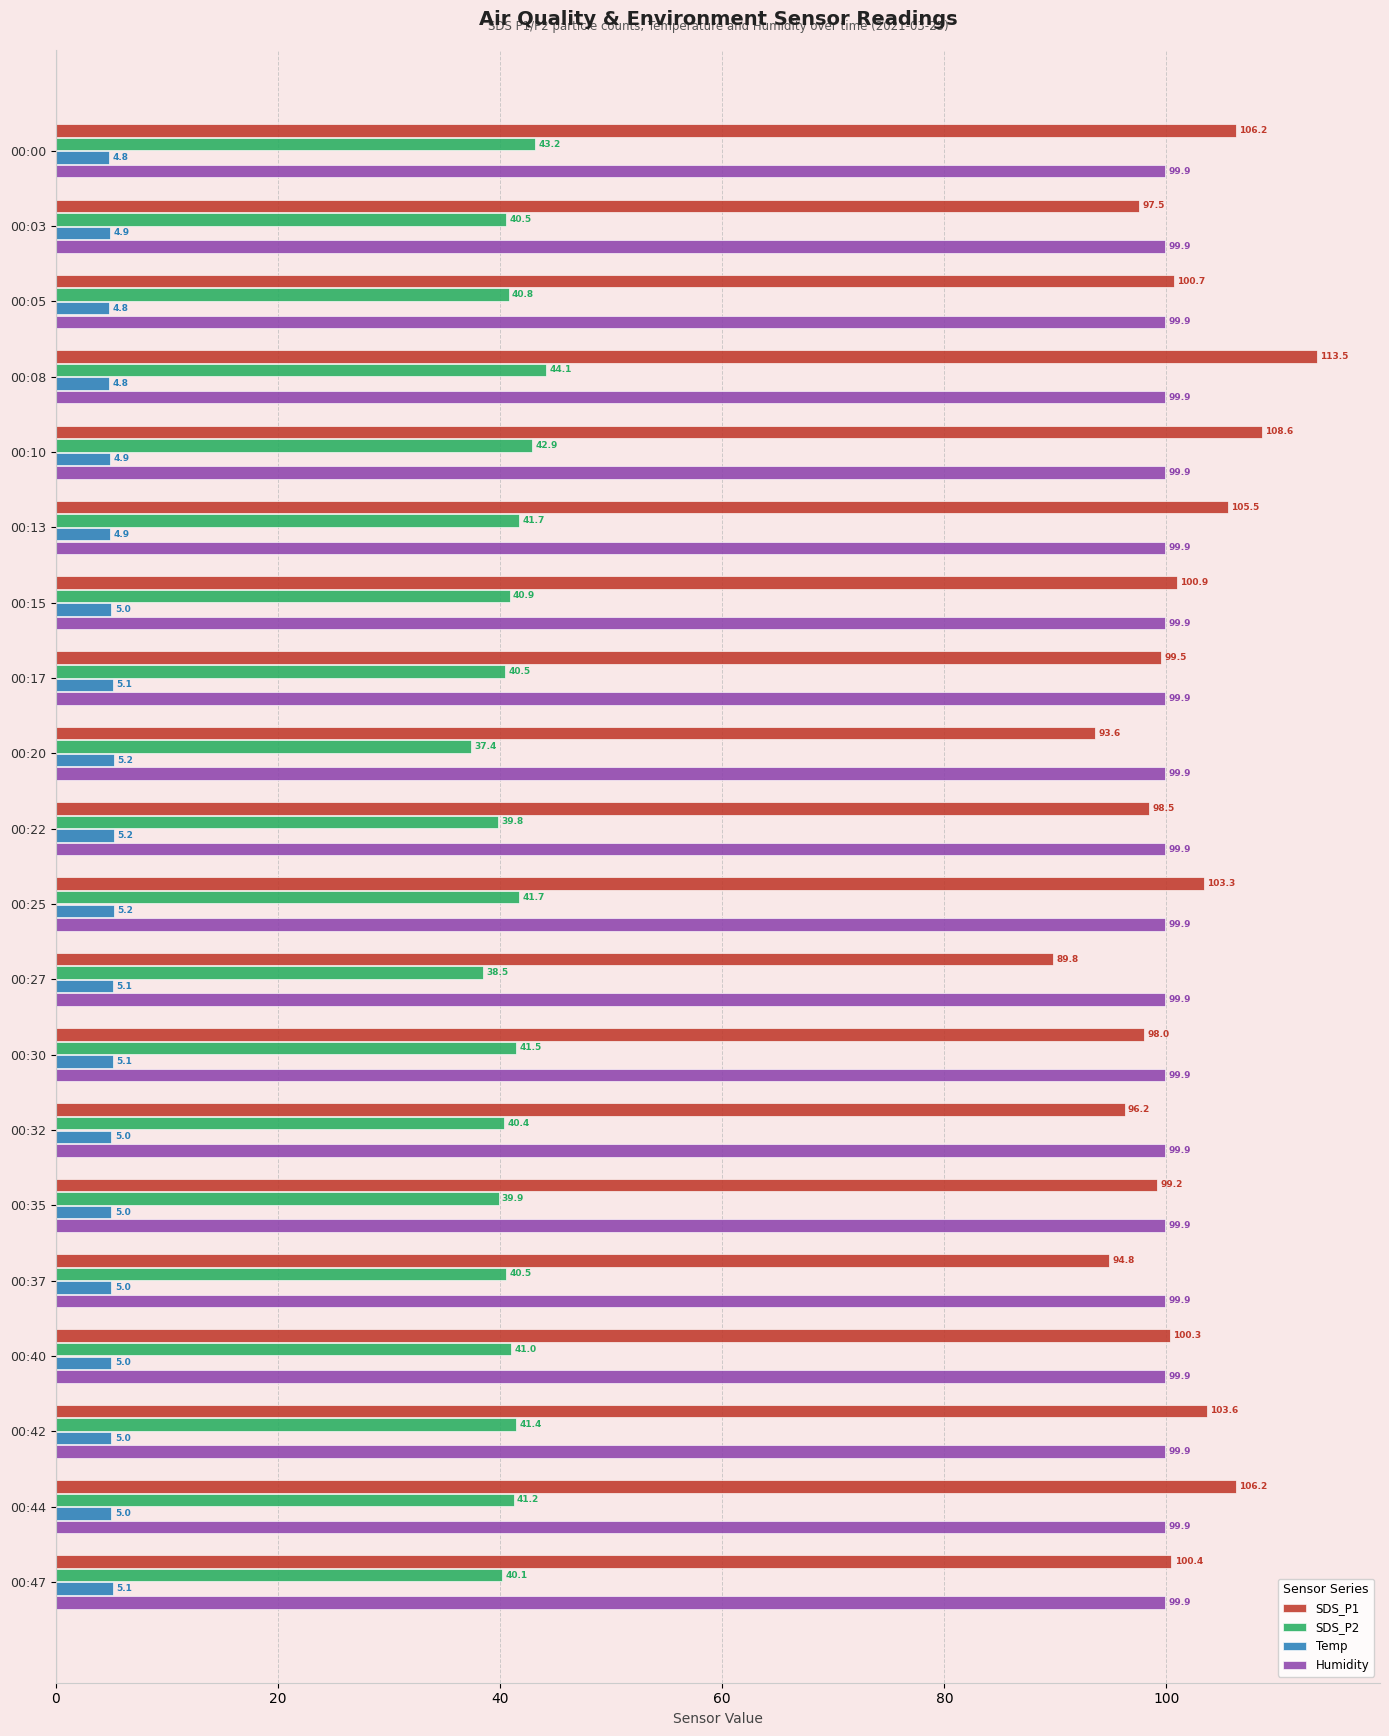

List the series in order of their peak value, highest first.

SDS_P1, Humidity, SDS_P2, Temp